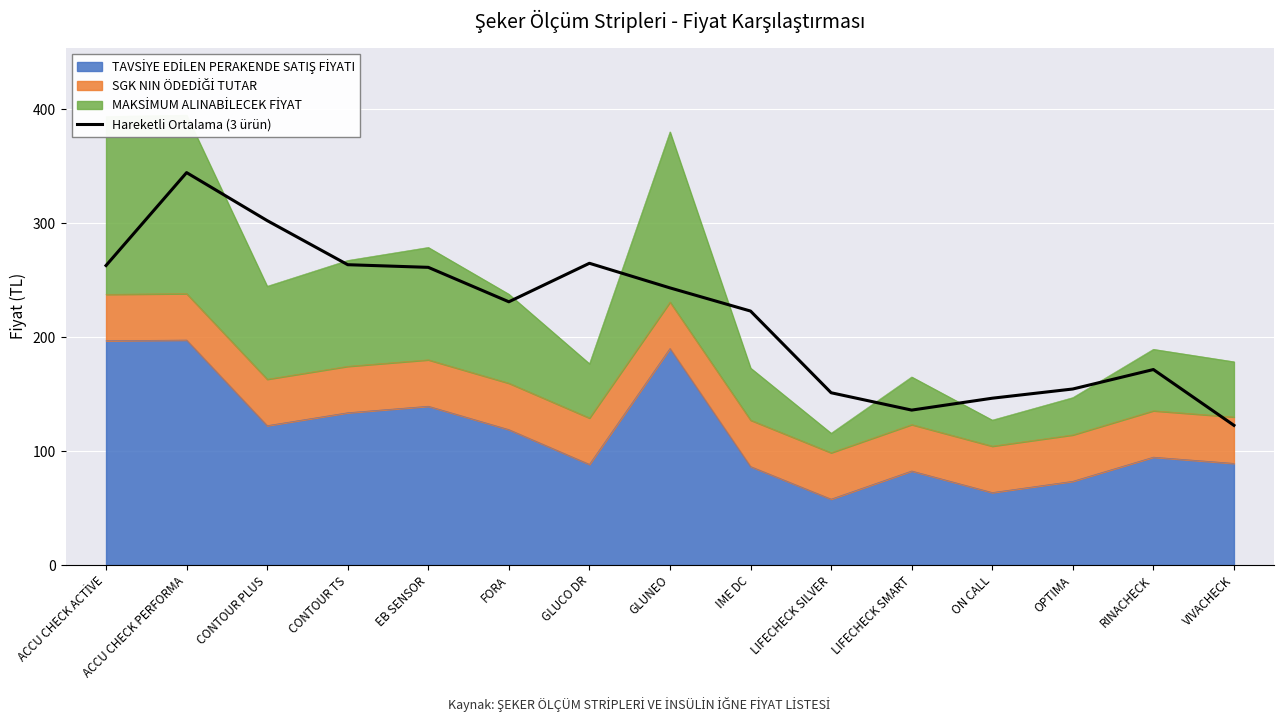

True or false: there are more than 0 points higher than both neighbors.

True